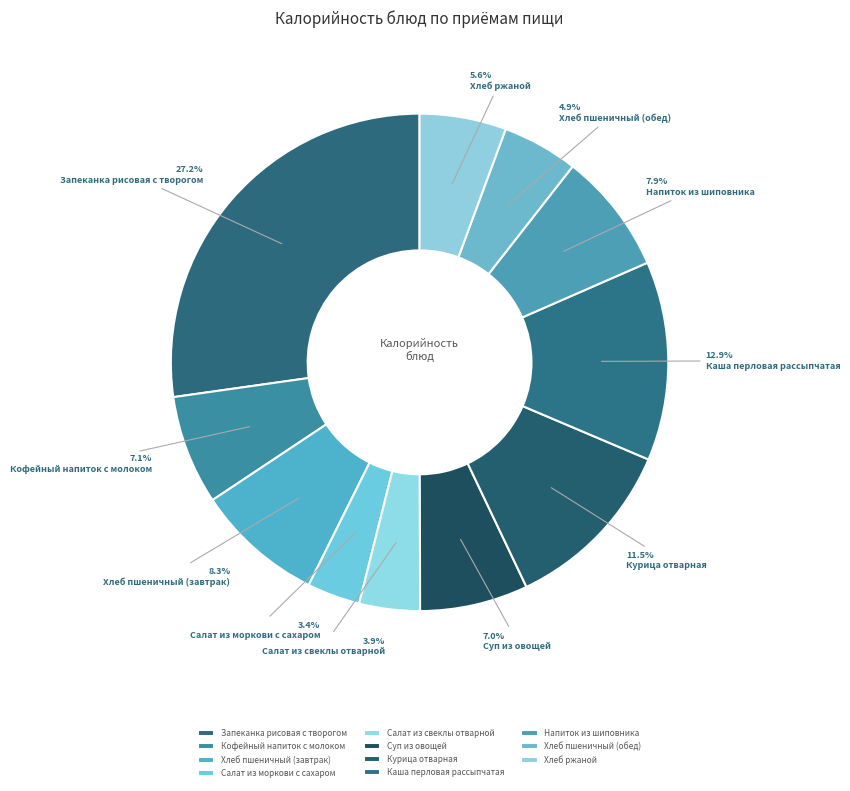

What is the ratio of the value at Напиток из шиповника to the value at Запеканка рисовая с творогом?

0.3